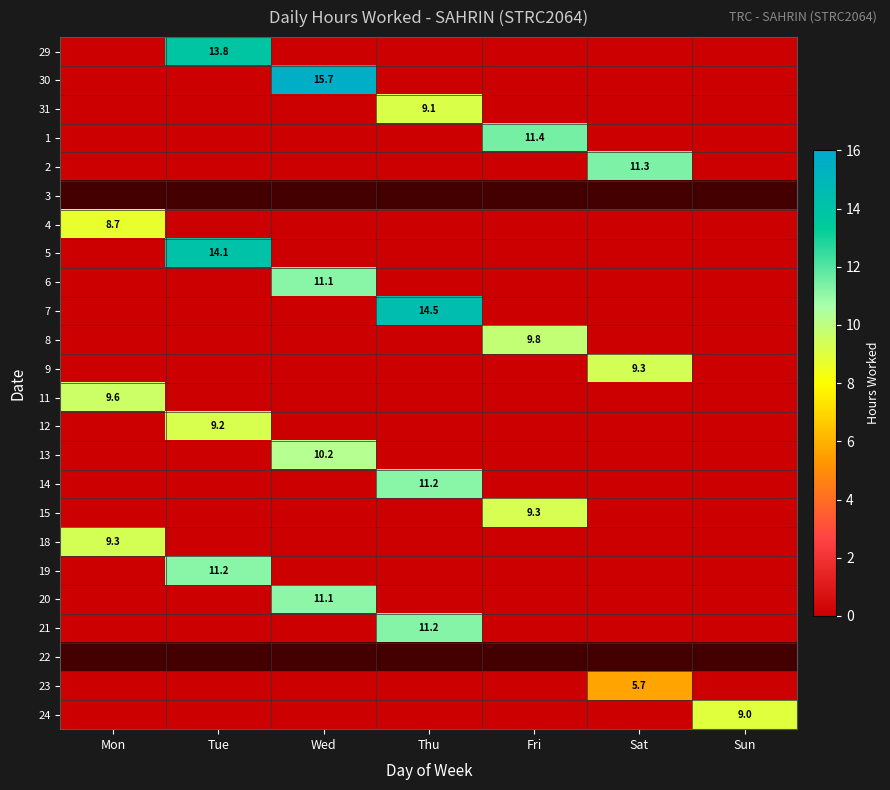

What is the spread (max minus min) of values at Sat?

11.3